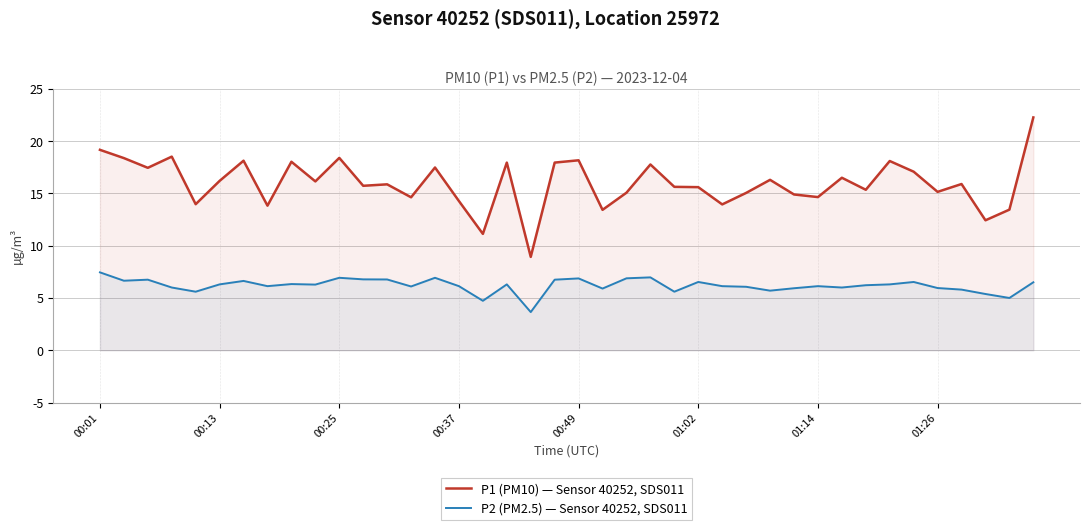

True or false: P1 (PM10) — Sensor 40252, SDS011 and P2 (PM2.5) — Sensor 40252, SDS011 cross at least once.

False